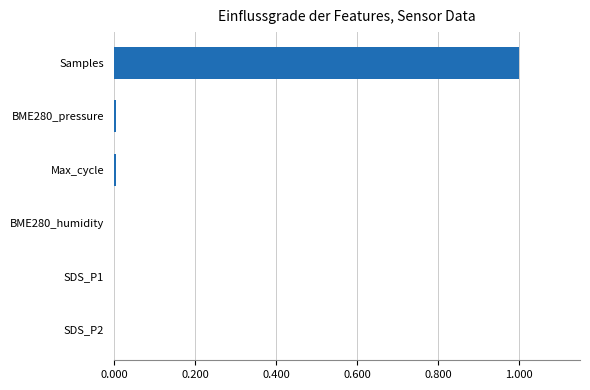

The value at BME280_pressure is 0.0. True or false?

True